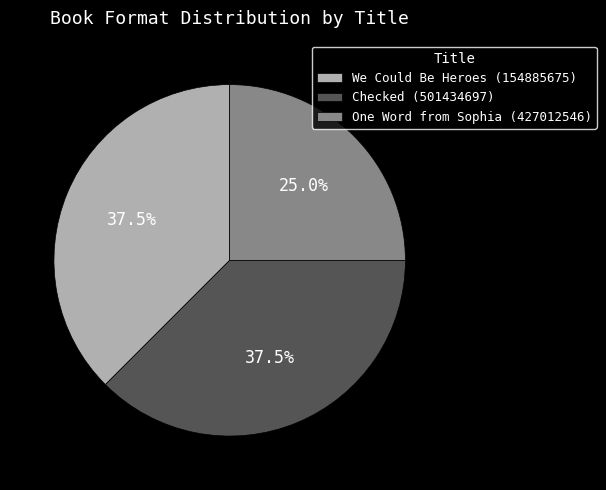

Does Checked (501434697) represent more than half of the total?

No